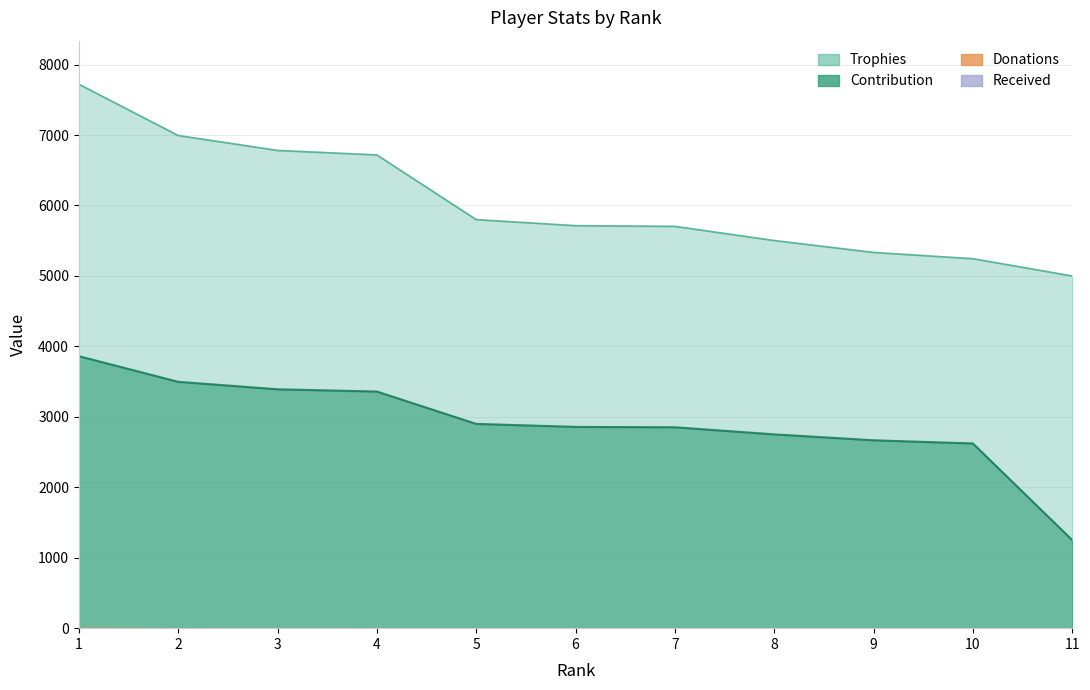

How many categories are shown in the chart?

11